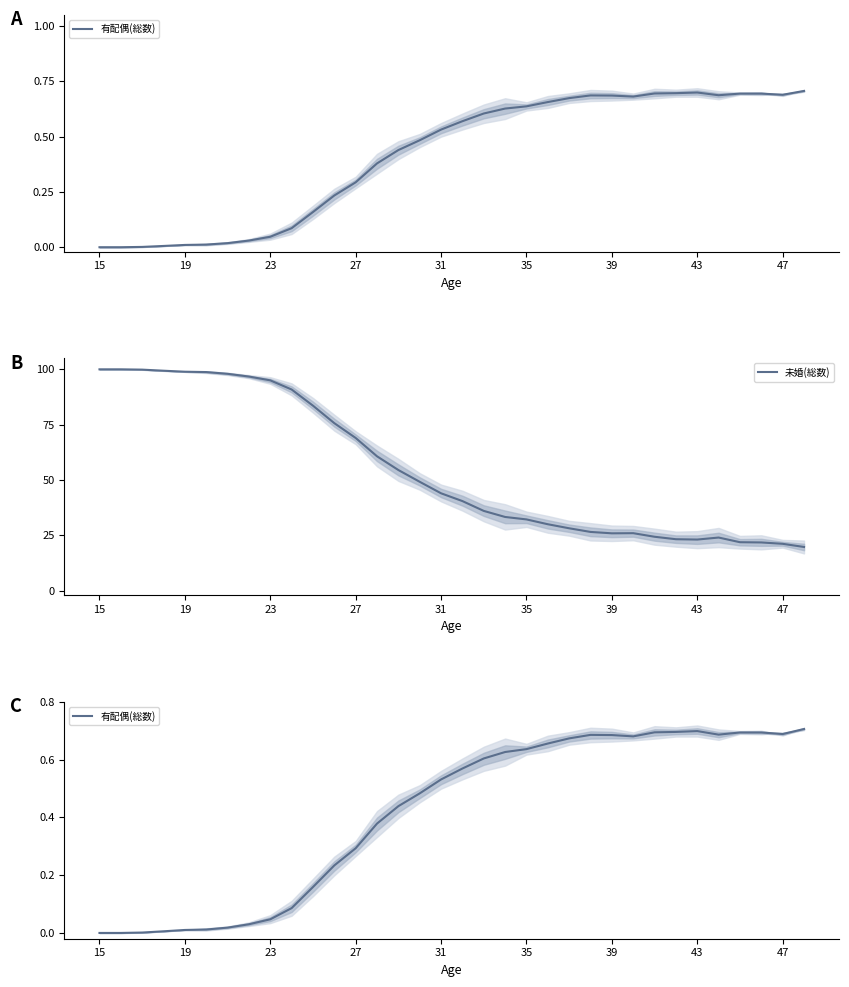

Reading left to right, what are all the values shown in this chart?

有配偶(総数): 0.0	0.0	0.0	0.0	0.0	0.0	0.0	0.0	0.0	0.1	0.2	0.2	0.3	0.4	0.4	0.5	0.5	0.6	0.6	0.6	0.6	0.7	0.7	0.7	0.7	0.7	0.7	0.7	0.7	0.7	0.7	0.7	0.7	0.7
未婚(総数): 100.0	100.0	99.9	99.4	98.9	98.8	98.0	96.7	95.0	90.9	83.6	75.7	69.0	60.7	54.5	49.2	44.0	40.5	36.1	33.3	32.2	30.0	28.2	26.6	25.9	26.0	24.4	23.3	23.1	24.0	21.9	21.8	21.2	19.8